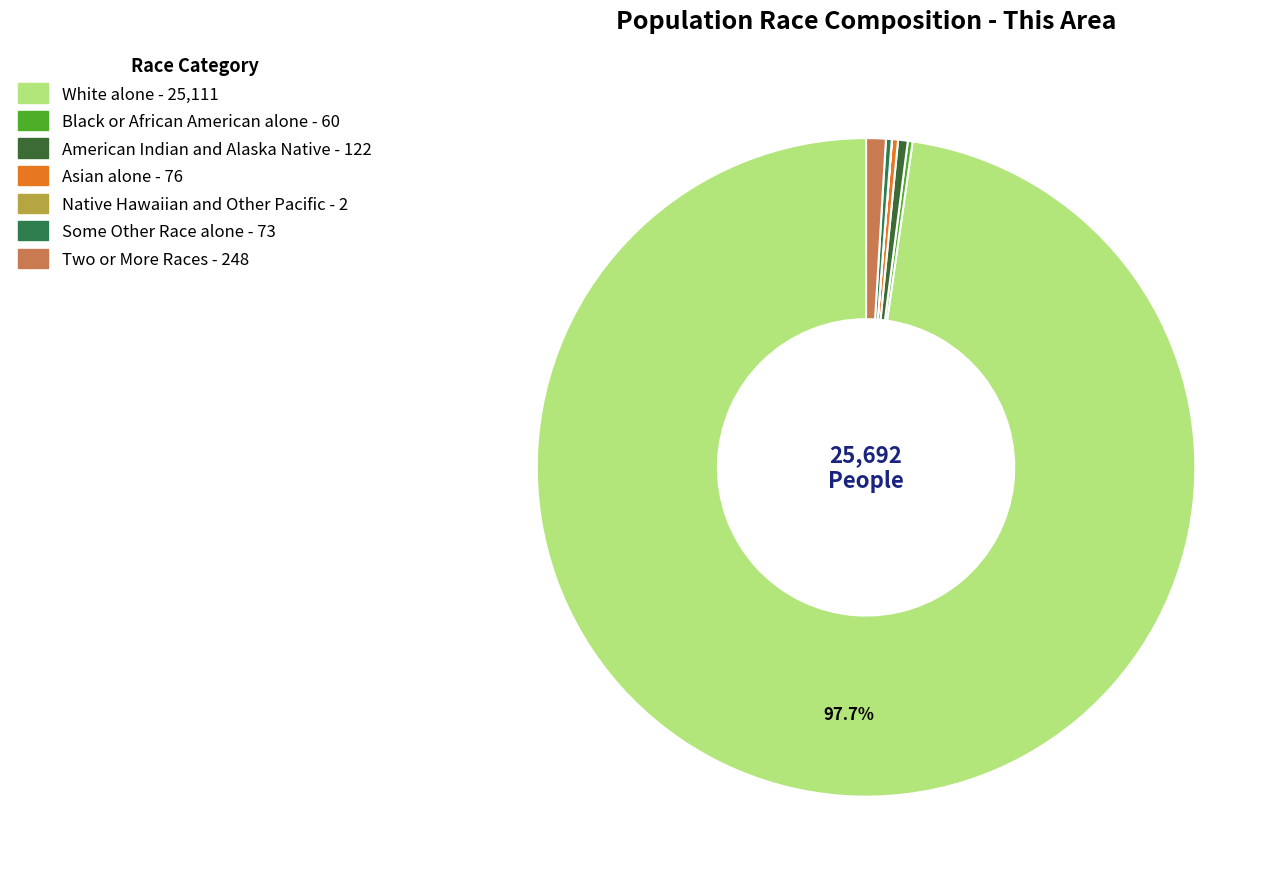

Is the sum of Asian alone and American Indian and Alaska Native greater than half?

No